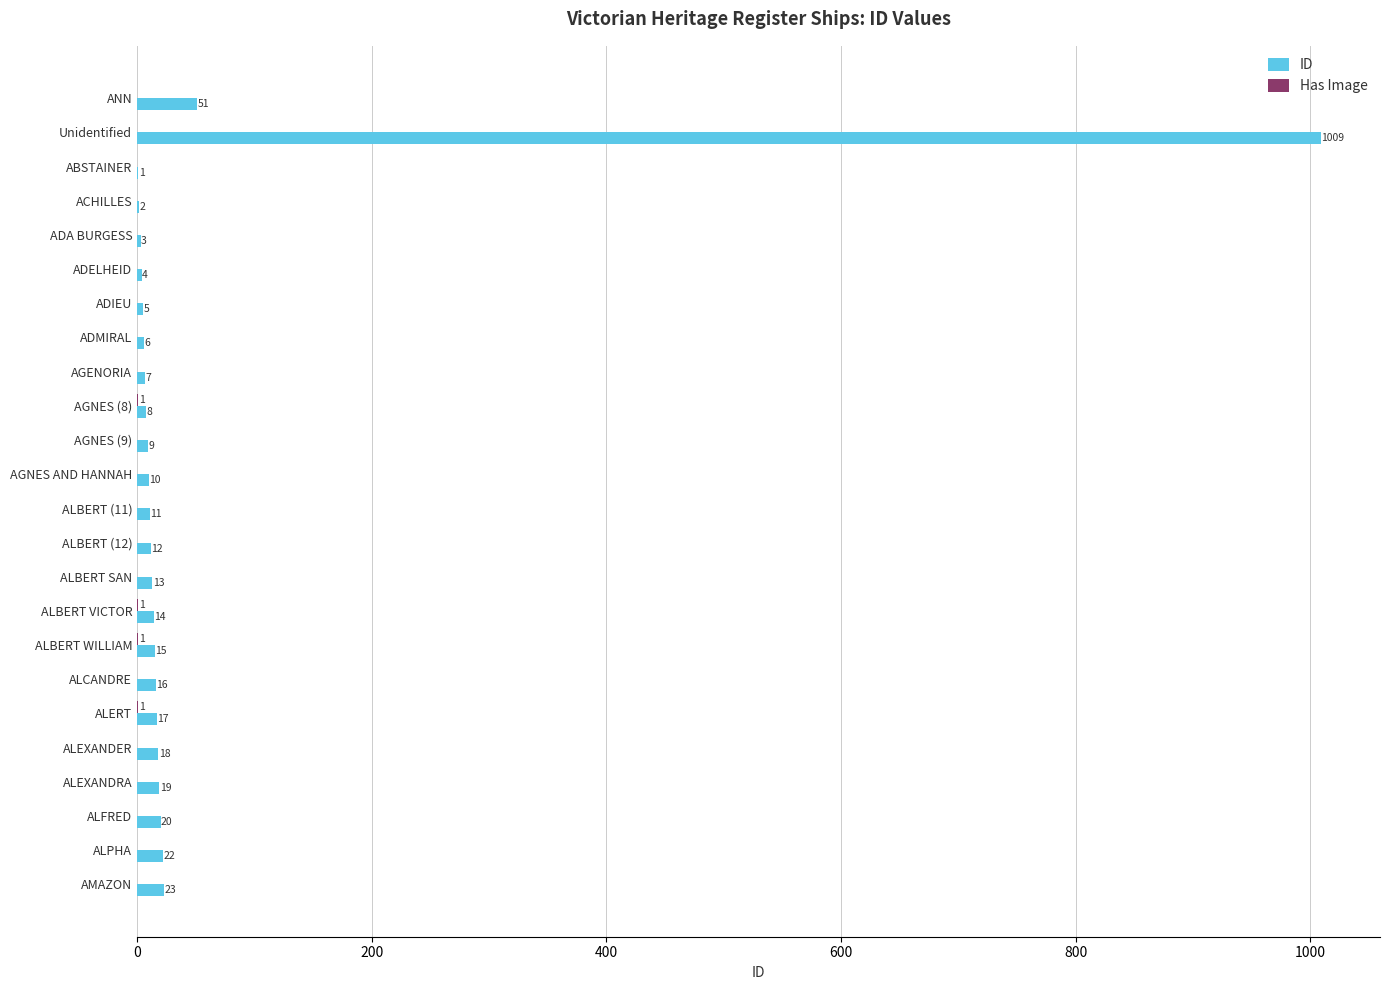

What is the sum of the ID values at ALBERT (12) and ABSTAINER?

13